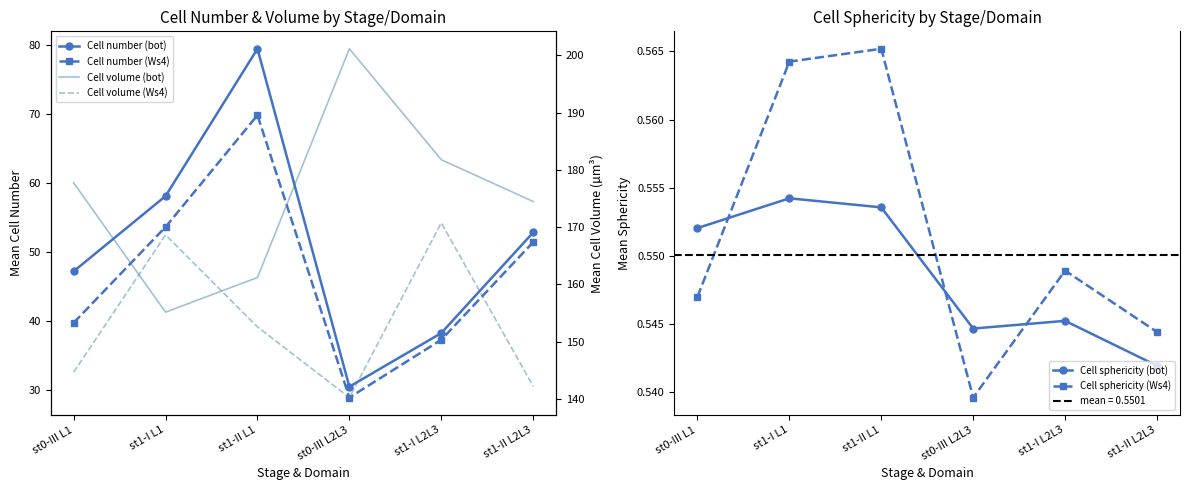

True or false: Cell number (Ws4) has a value of 53.6 at st1-I L1.

True